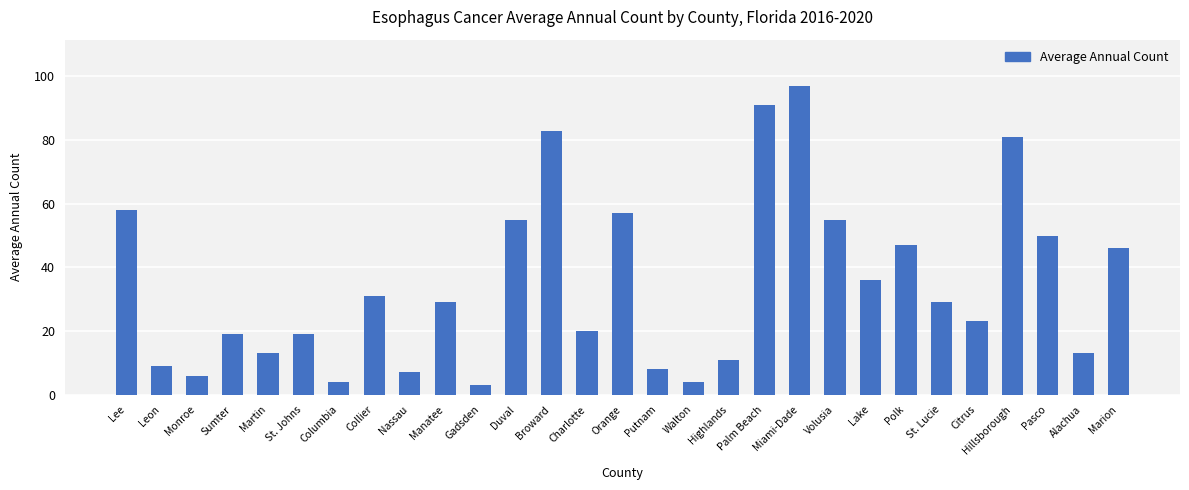

Are the bars grouped side by side (vs. stacked)?

No